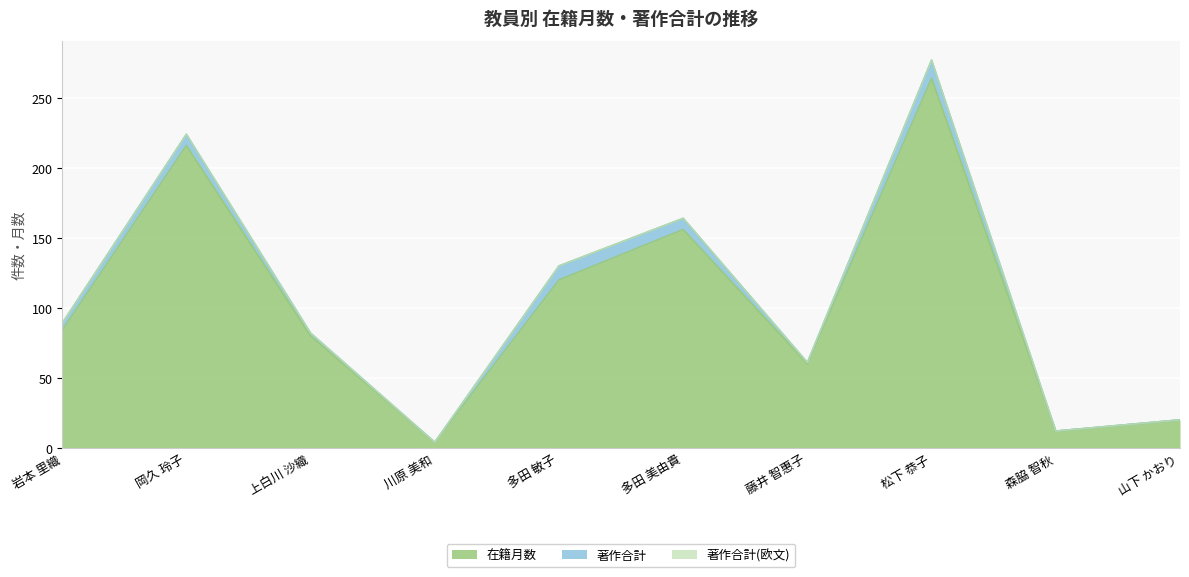

What is the label of the 9th point from the right?

岡久 玲子